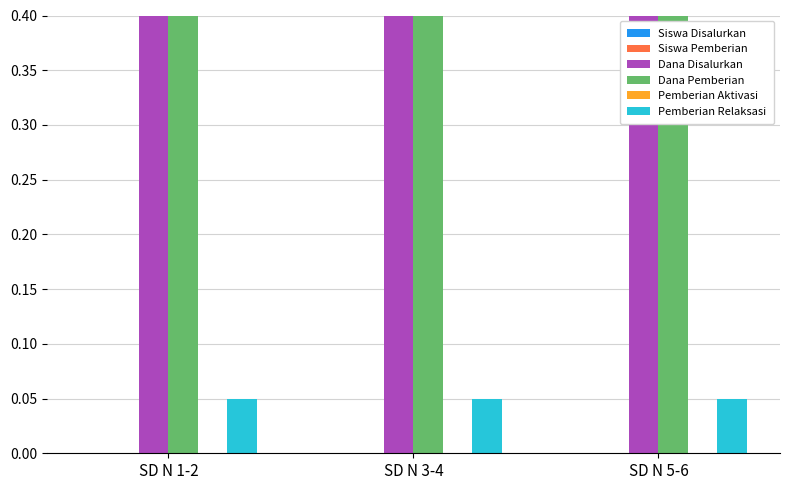

Which has a higher value, SD N 5-6 or SD N 3-4?

SD N 5-6